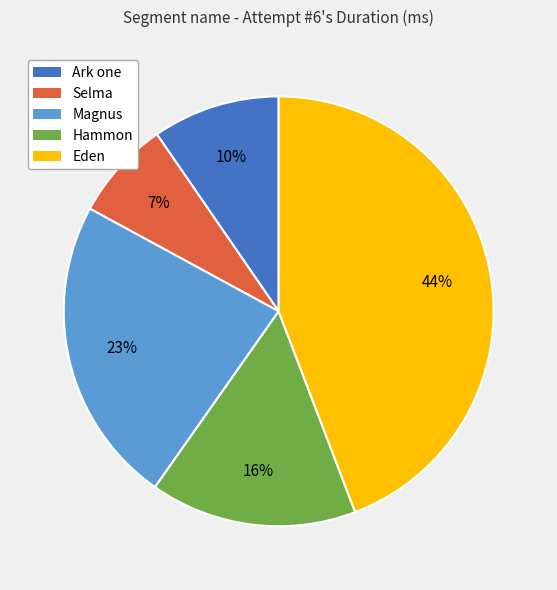

The Magnus slice represents 23% of the pie. True or false?

True